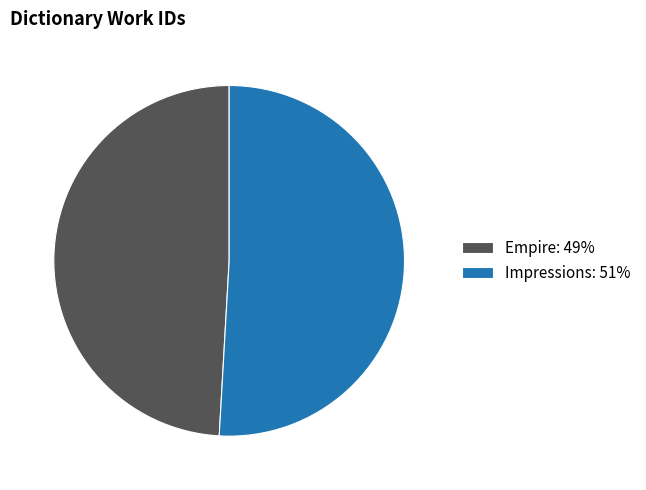

Rank the categories by value from highest to lowest.

Impressions, Empire